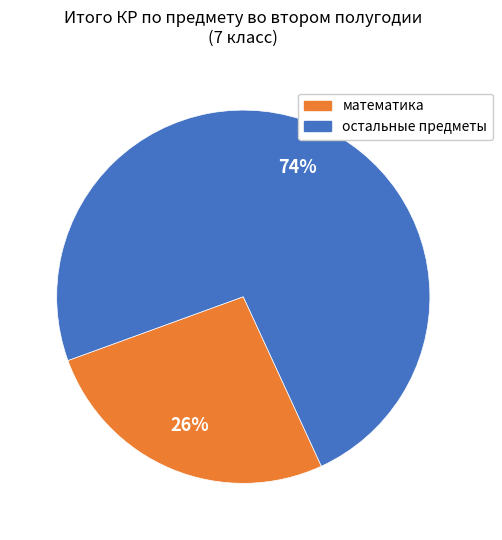

Count the number of slices in the pie.

2